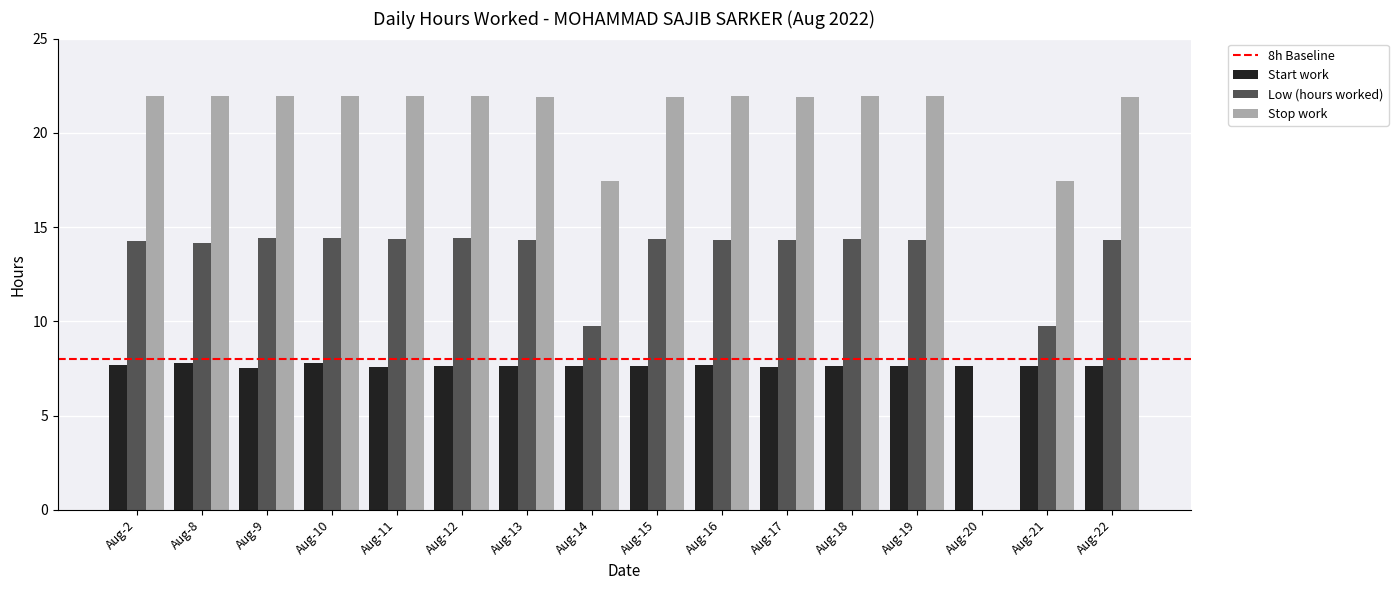

The Stop work series shows 21.9 at Aug-19. True or false?

True